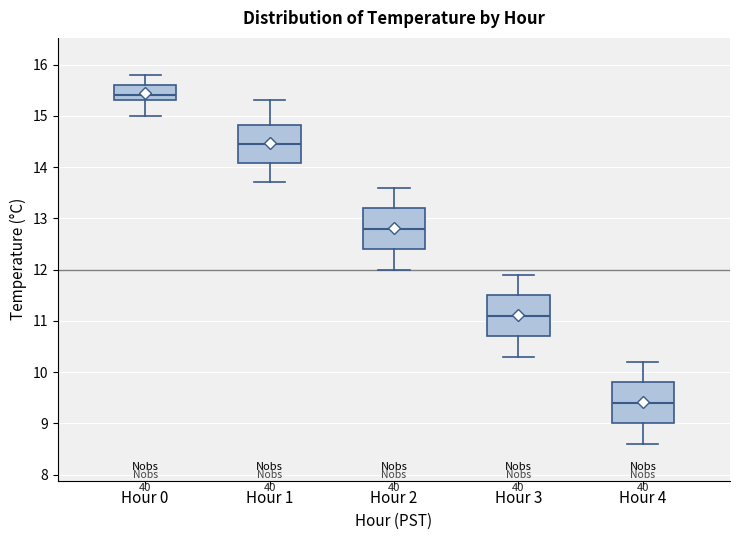

Reading left to right, transcribe this box plot: for each box, give where its median line is, the range the box spans, and where its two whiskers end, as read against the y-axis. The values are not printed on the chart, so give them approximately, as read against the axis.

Hour 0: median 15.4, box 15.3 to 15.6, whiskers 15.0 to 15.8
Hour 1: median 14.5, box 14.1 to 14.8, whiskers 13.7 to 15.3
Hour 2: median 12.8, box 12.4 to 13.2, whiskers 12.0 to 13.6
Hour 3: median 11.1, box 10.7 to 11.5, whiskers 10.3 to 11.9
Hour 4: median 9.4, box 9.0 to 9.8, whiskers 8.6 to 10.2